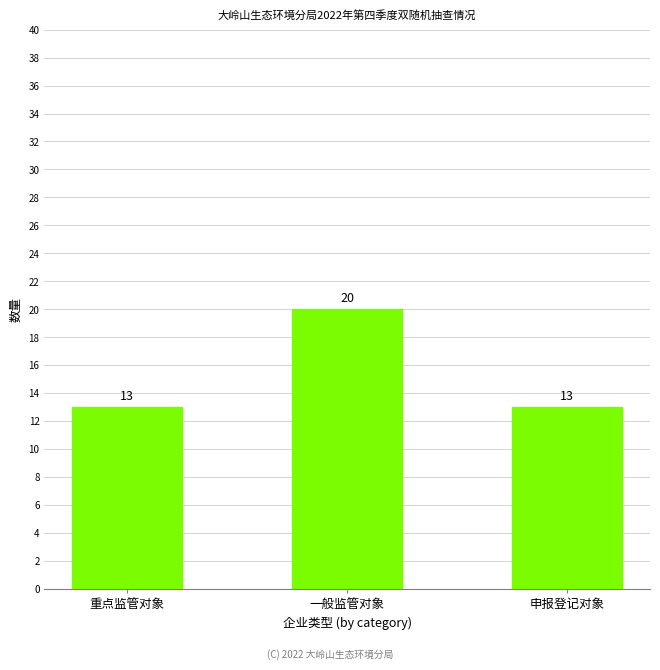

What is the average value?

15